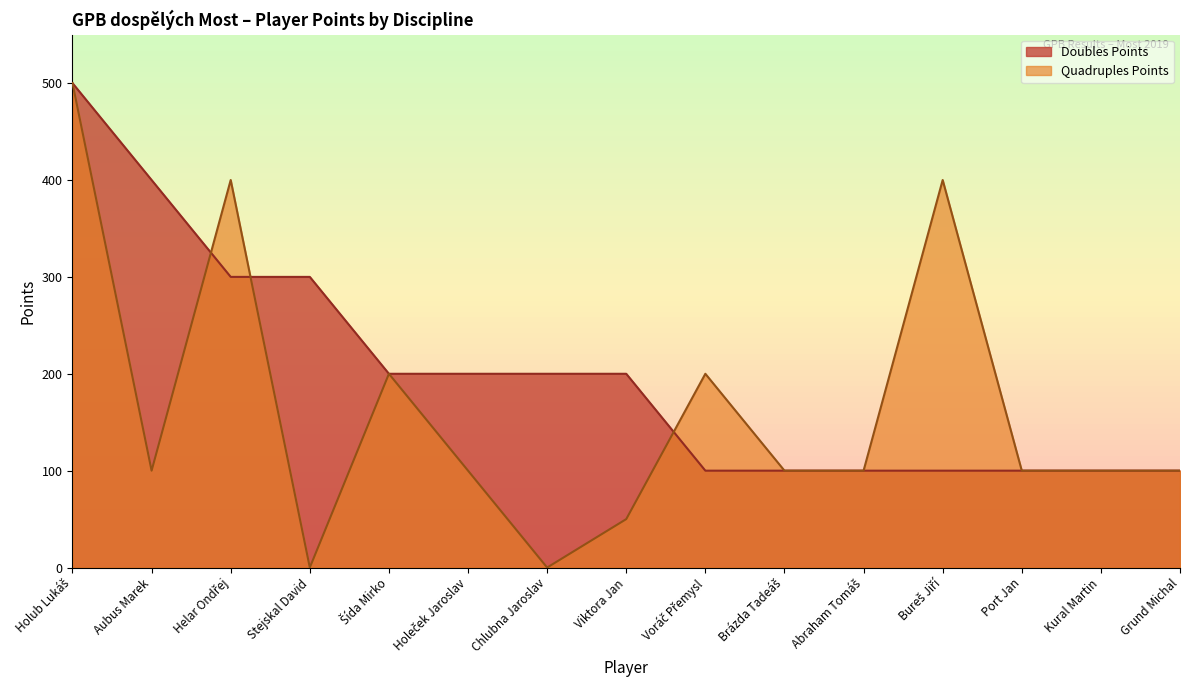

How many data points in Quadruples Points are less than 100?

3